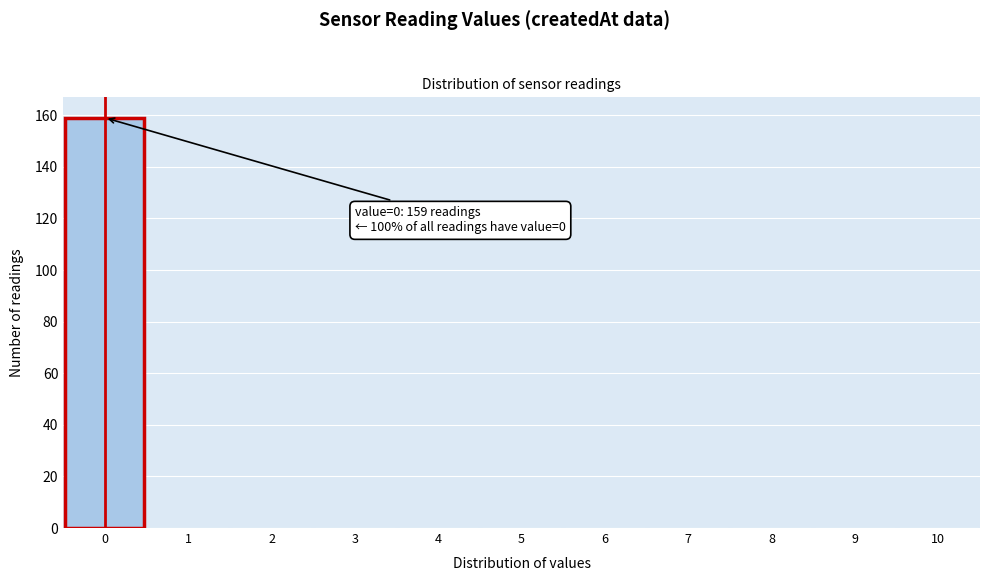

Over which range of the x-axis is the bar tallest?

-0.5 to 0.5